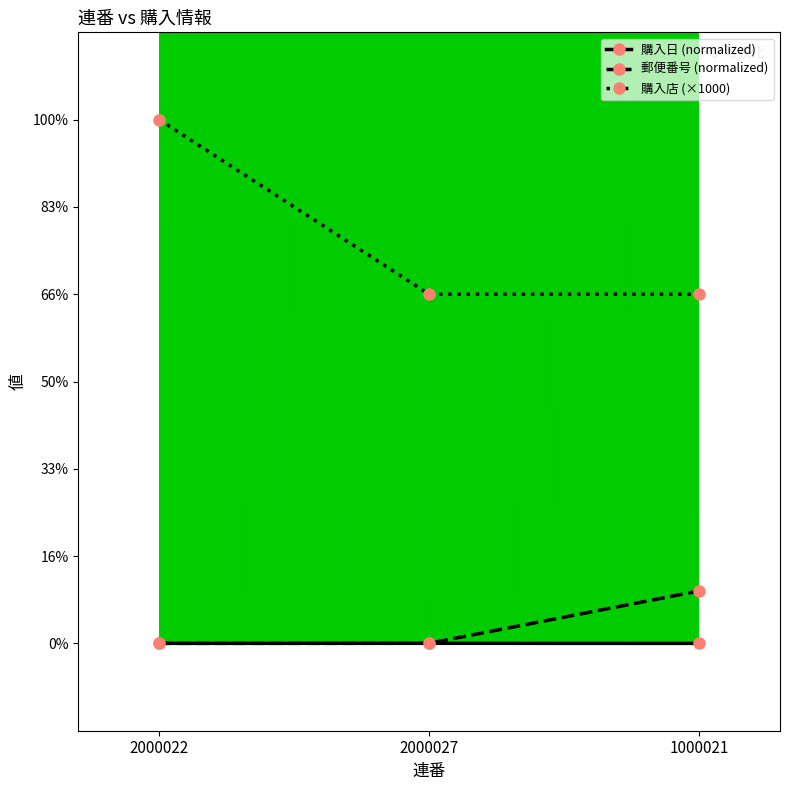

What is the highest value of the 購入店 (×1000) series?

3000.0